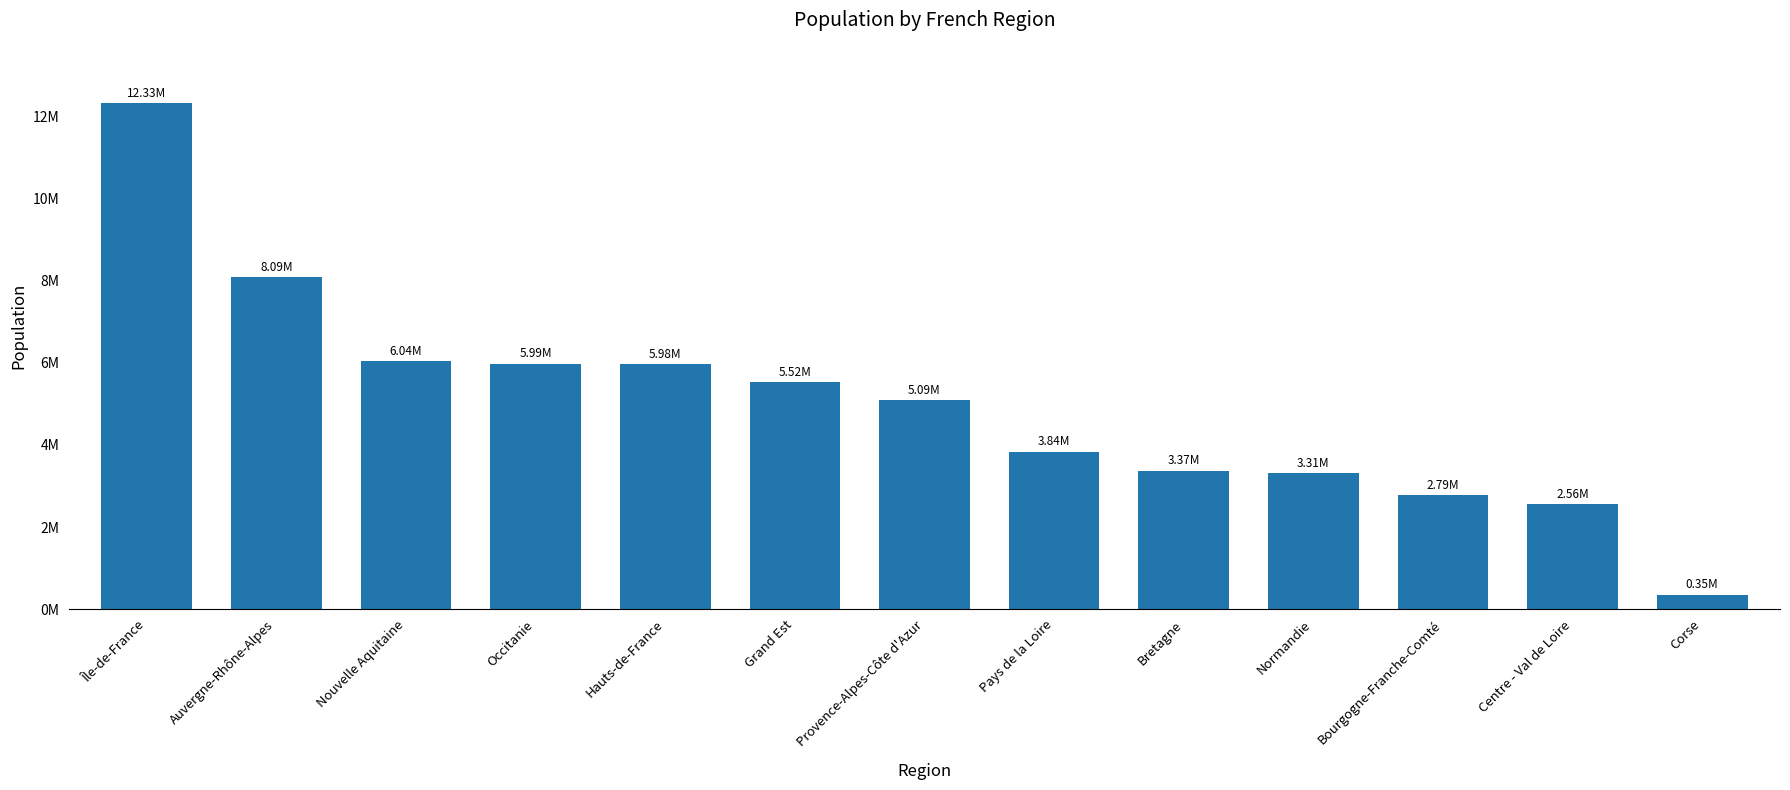

Are the bars horizontal?

No